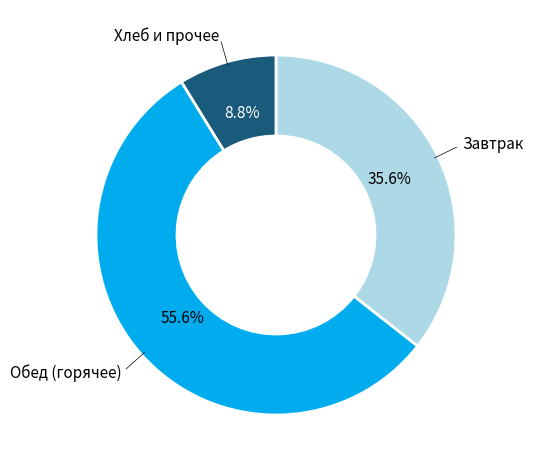

Is there a majority slice in this chart?

Yes